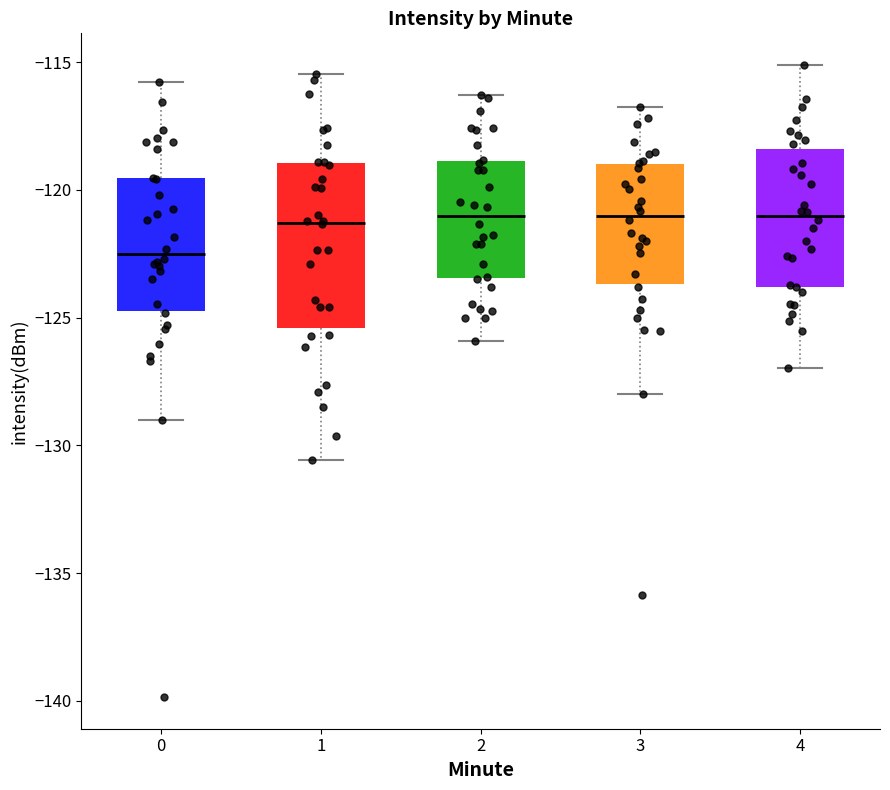

Which box is the tallest, from its lower edge to its upper edge?

1